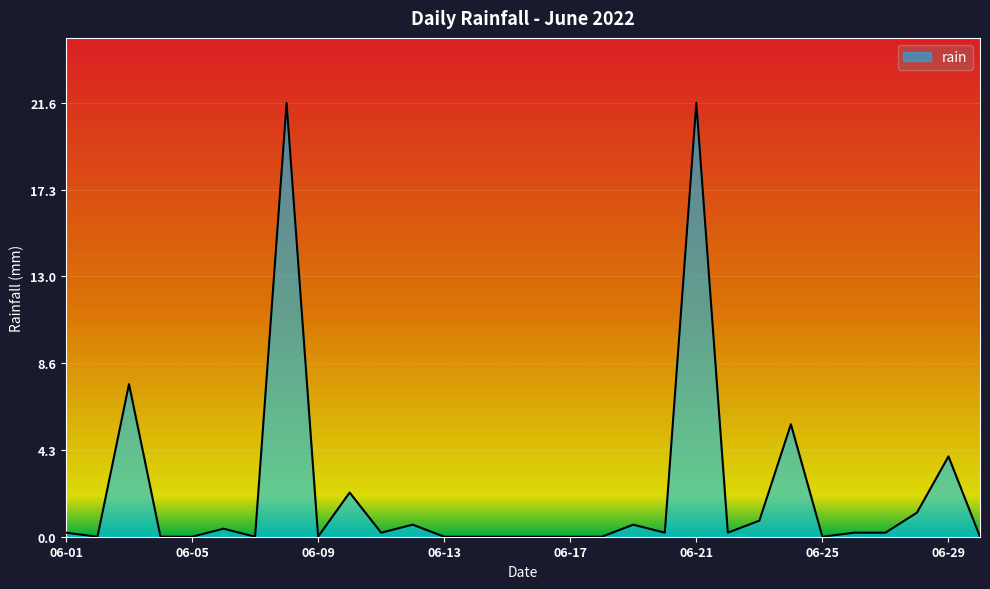

What is the difference between the maximum and minimum values?

21.6